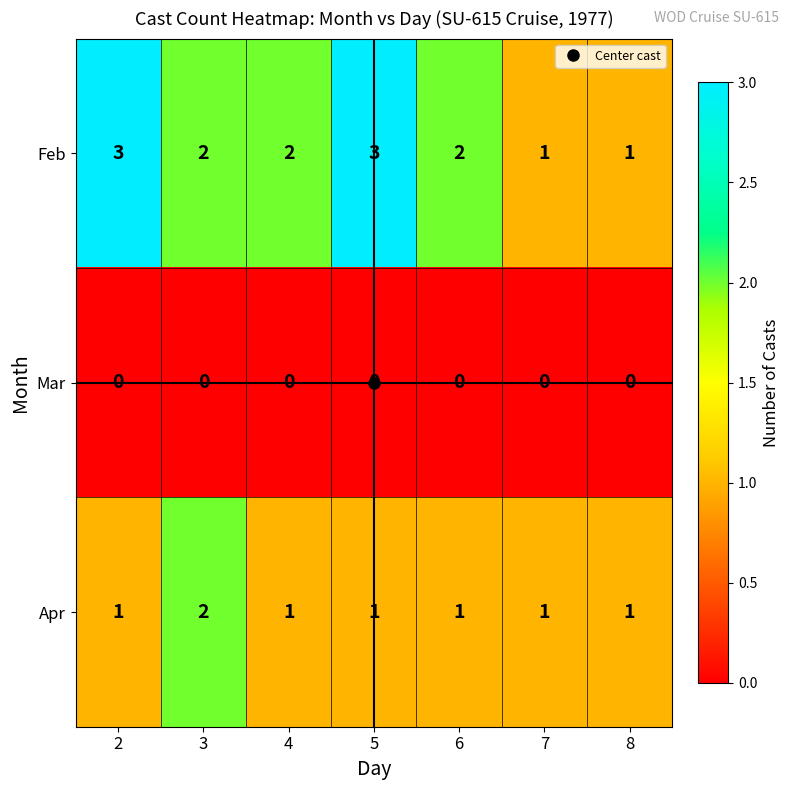

How many distinct data groups are displayed?

3